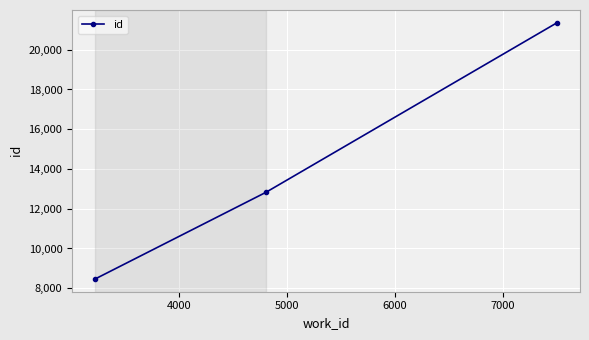

What is the difference between the maximum and minimum values?

12887